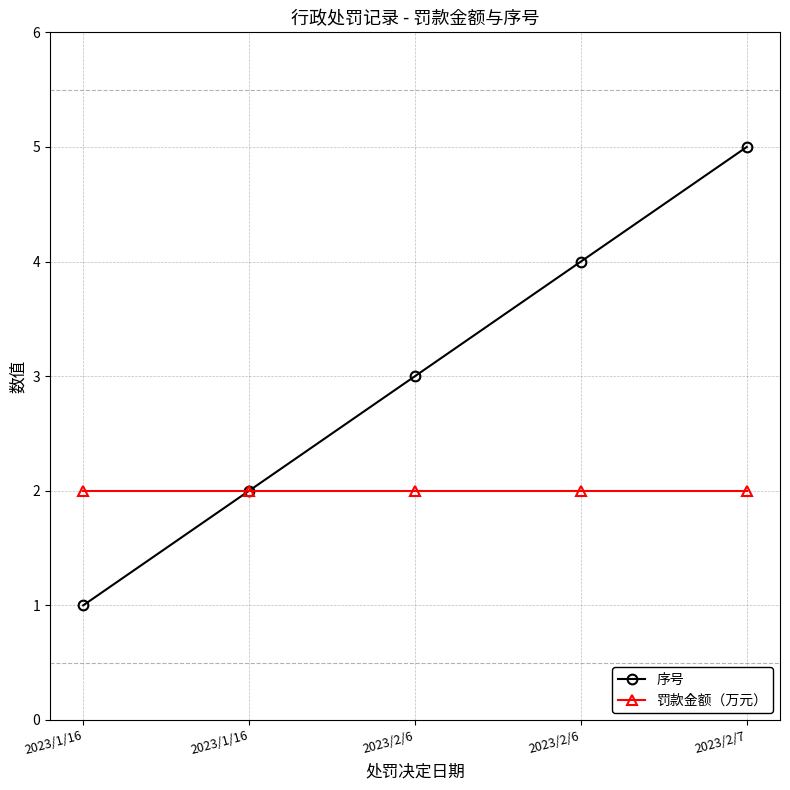

True or false: 罚款金额（万元） has a value of 2 at 2023/1/16.

True